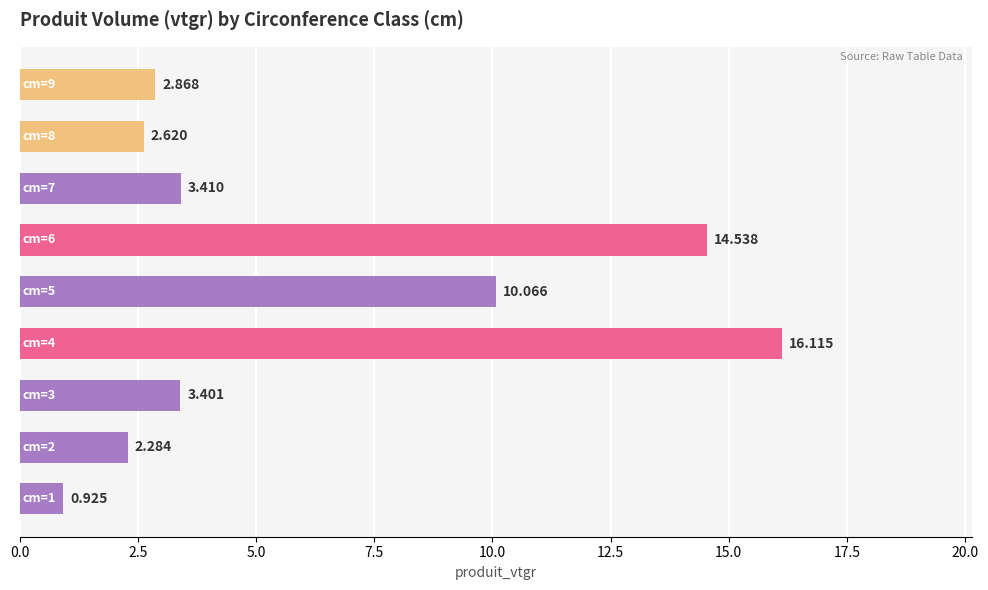

How many bars are there in total?

9